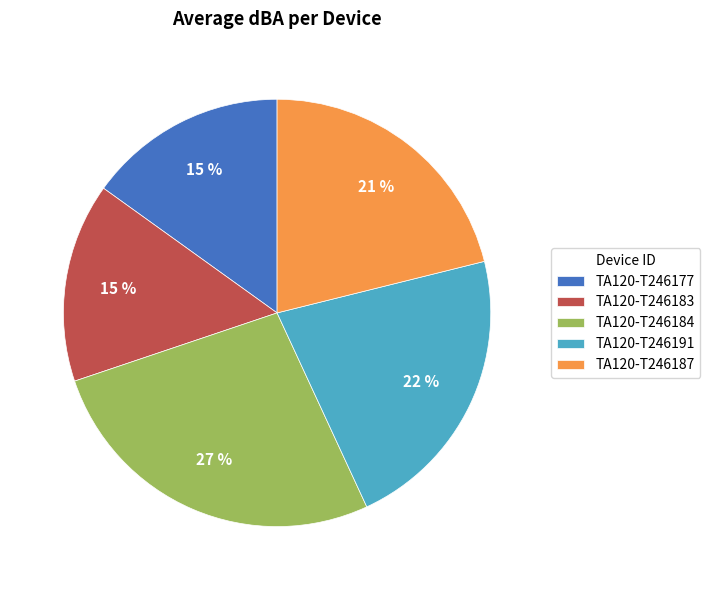

True or false: TA120-T246191 accounts for 33% of the total.

False